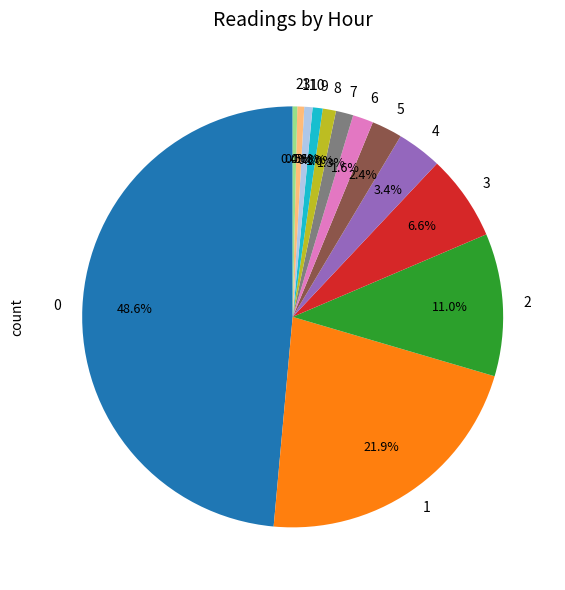

To the nearest percent, what percentage of the pie is 5?

2%